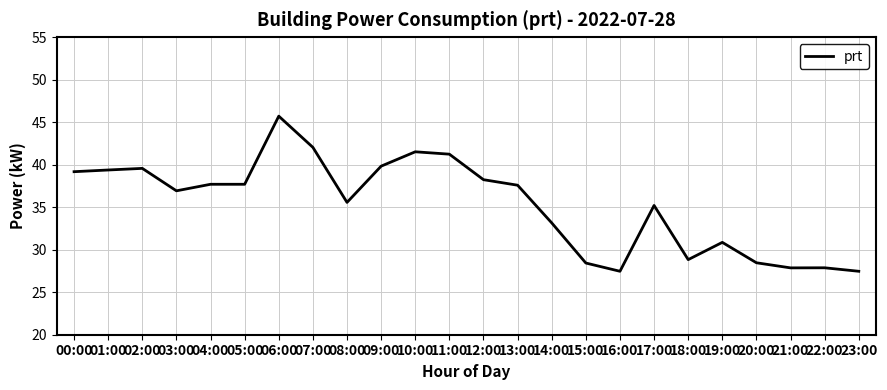

What is the change in value from 05:00 to 18:00?

-8.9